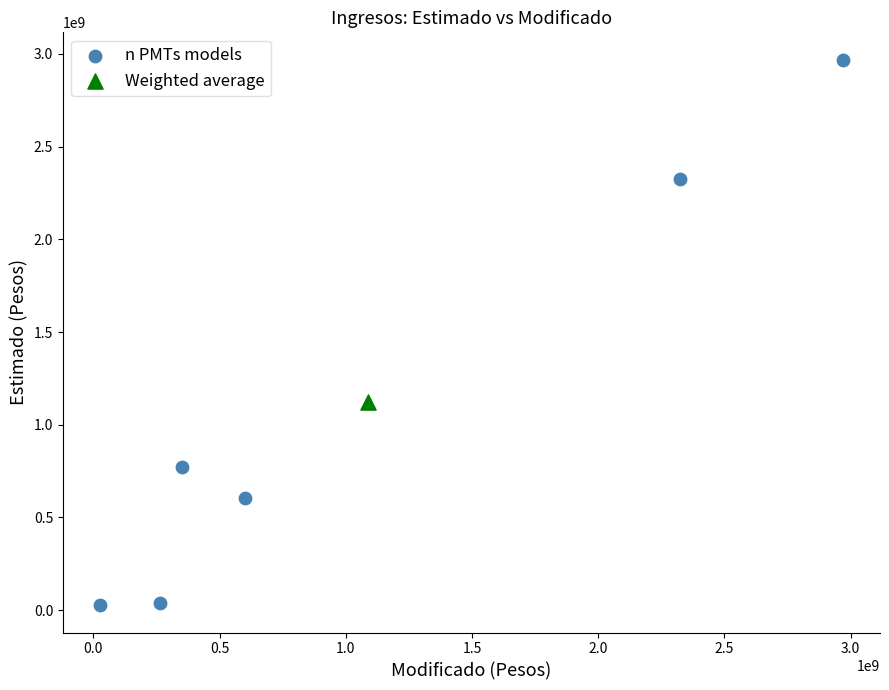

What are all the series names shown in the legend?

n PMTs models, Weighted average